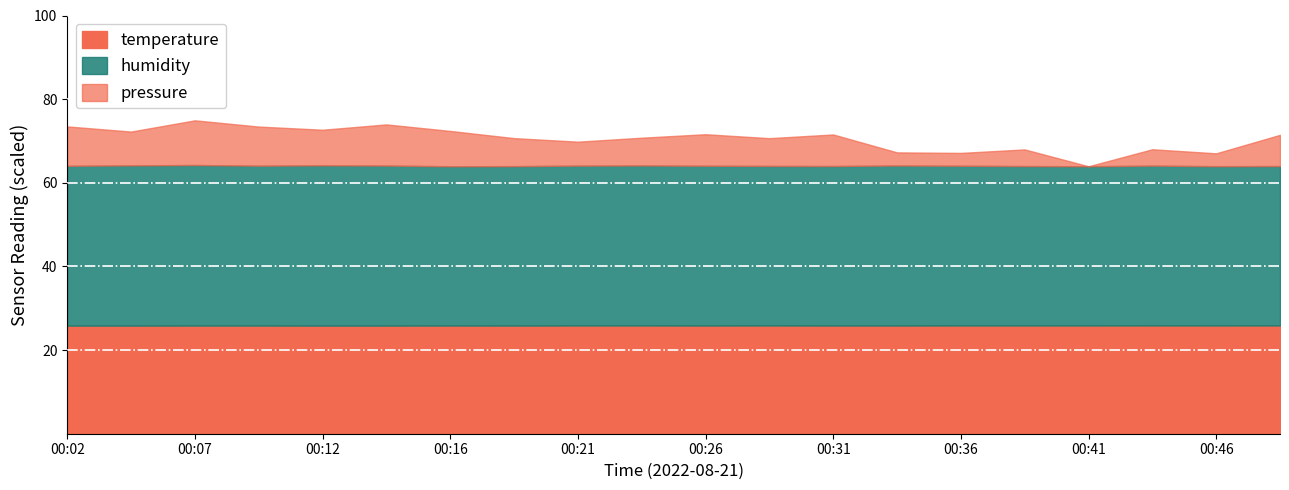

What is the value of the pressure point at the 18th from the left?

68.0